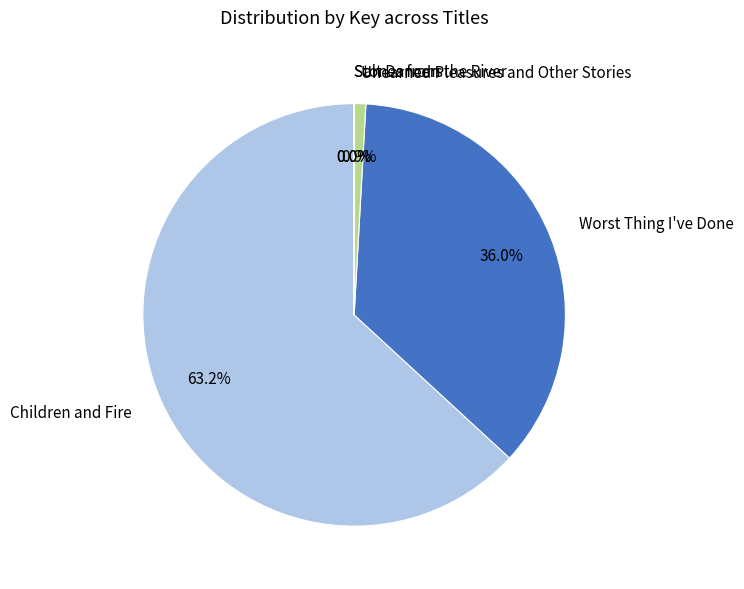

To the nearest percent, what percentage of the pie is Worst Thing I've Done?

36%